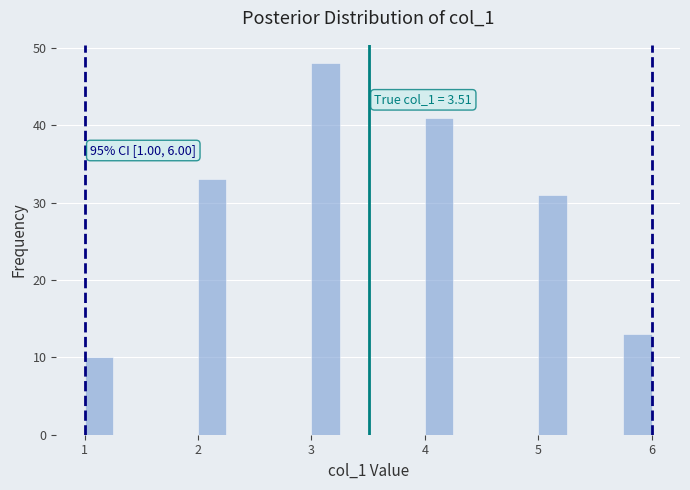

Read against the x-axis, roughly where is the centre of the tallest bar?

3.1